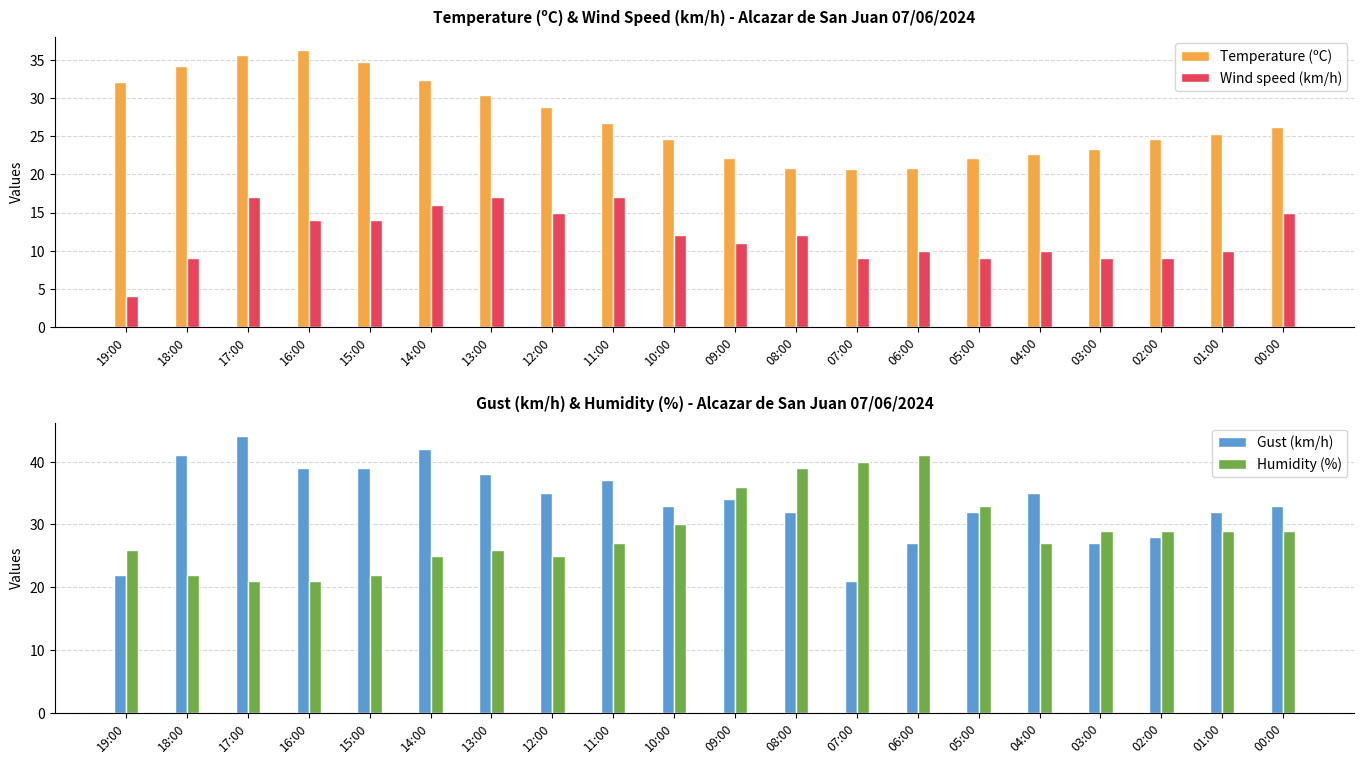

The value of Humidity (%) at 16:00 is 36.7. True or false?

False